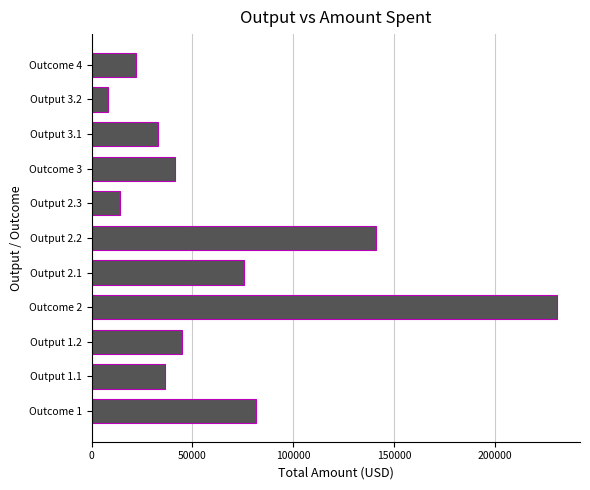

Which has a higher value, Outcome 4 or Output 1.1?

Output 1.1